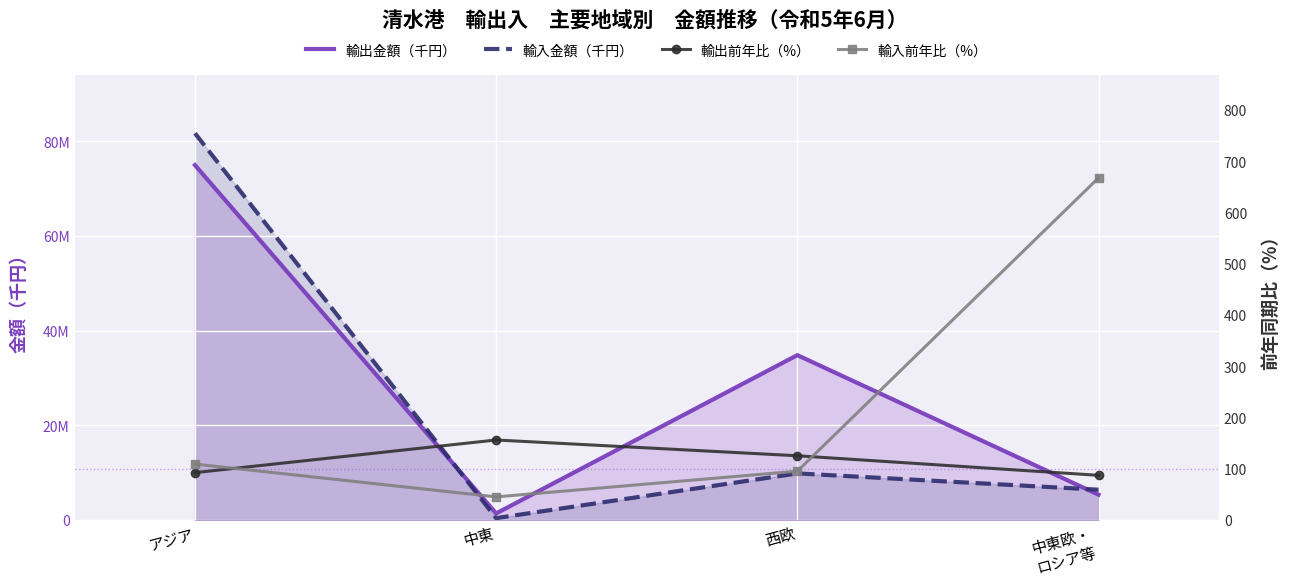

What is the value of the 輸出前年比（%） point at the 1st from the left?

92.4